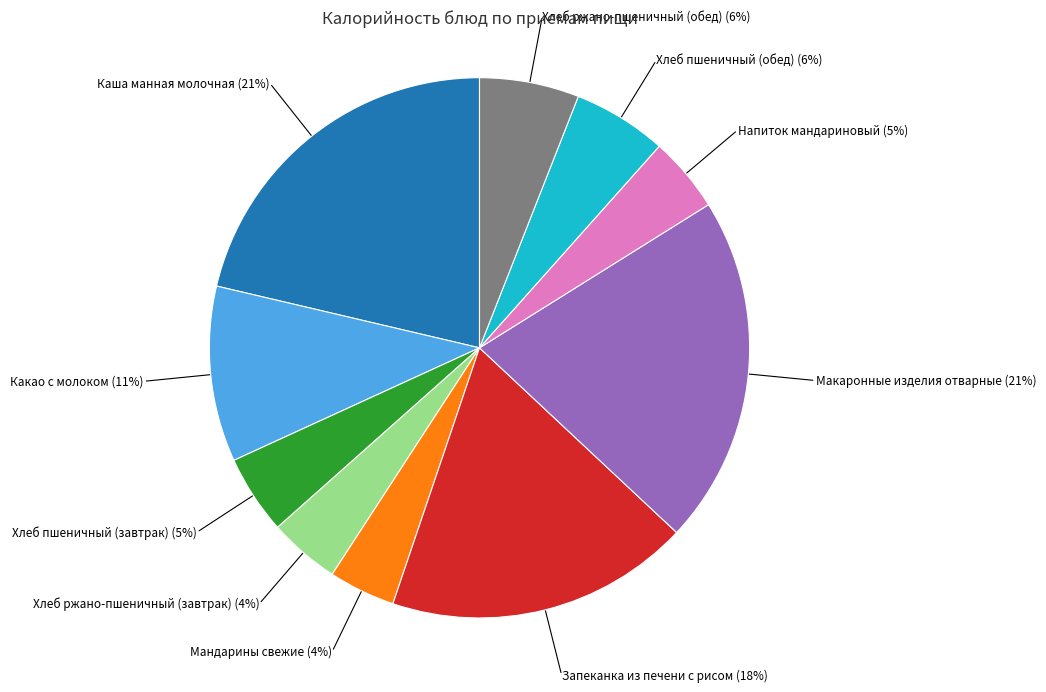

Is the sum of Мандарины свежие and Какао с молоком greater than half?

No